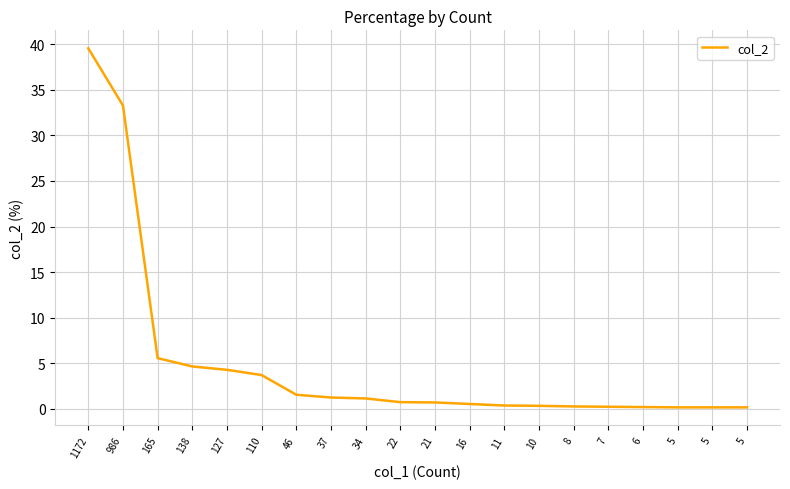

What is the sum of the values at 5 and 46?

1.7